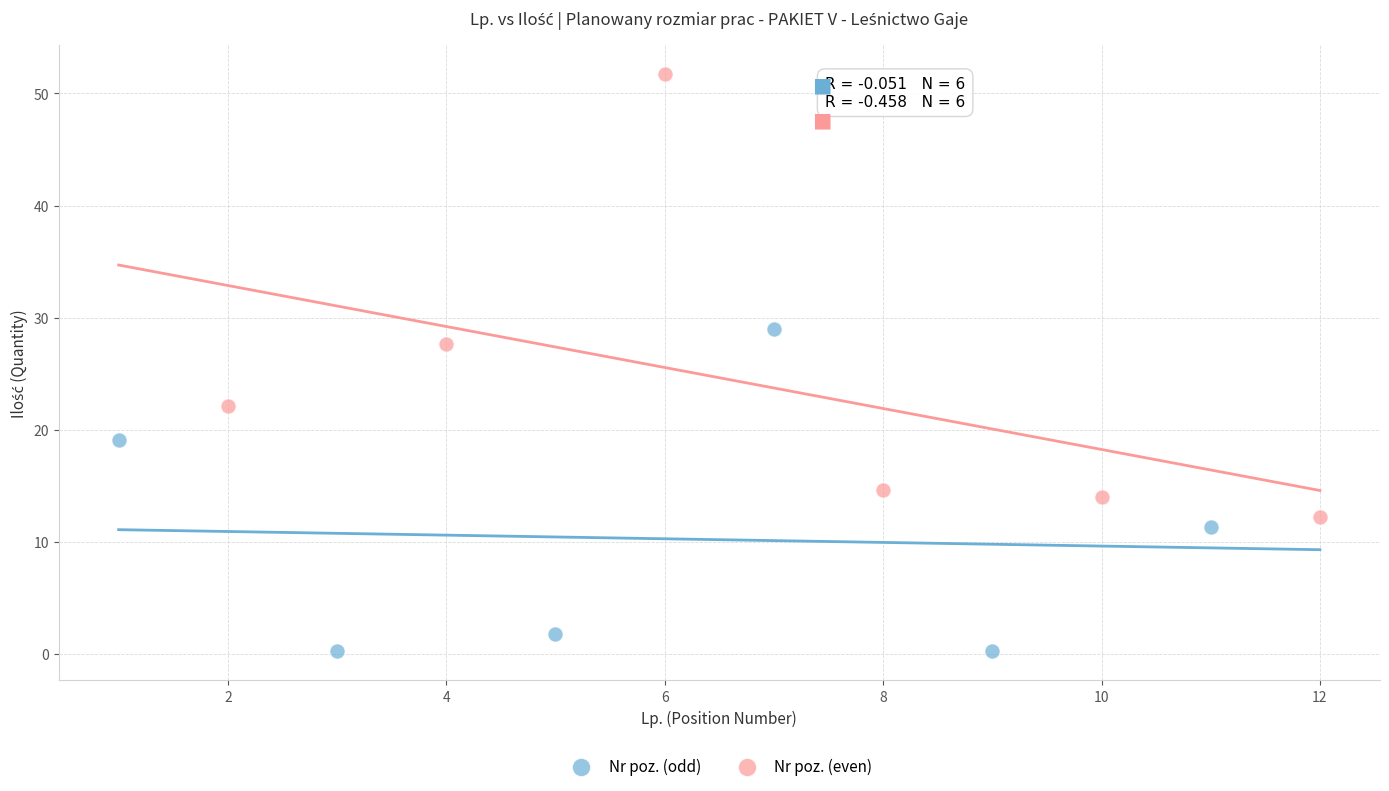

Which series has the widest spread of Y values?

Nr poz. (even)